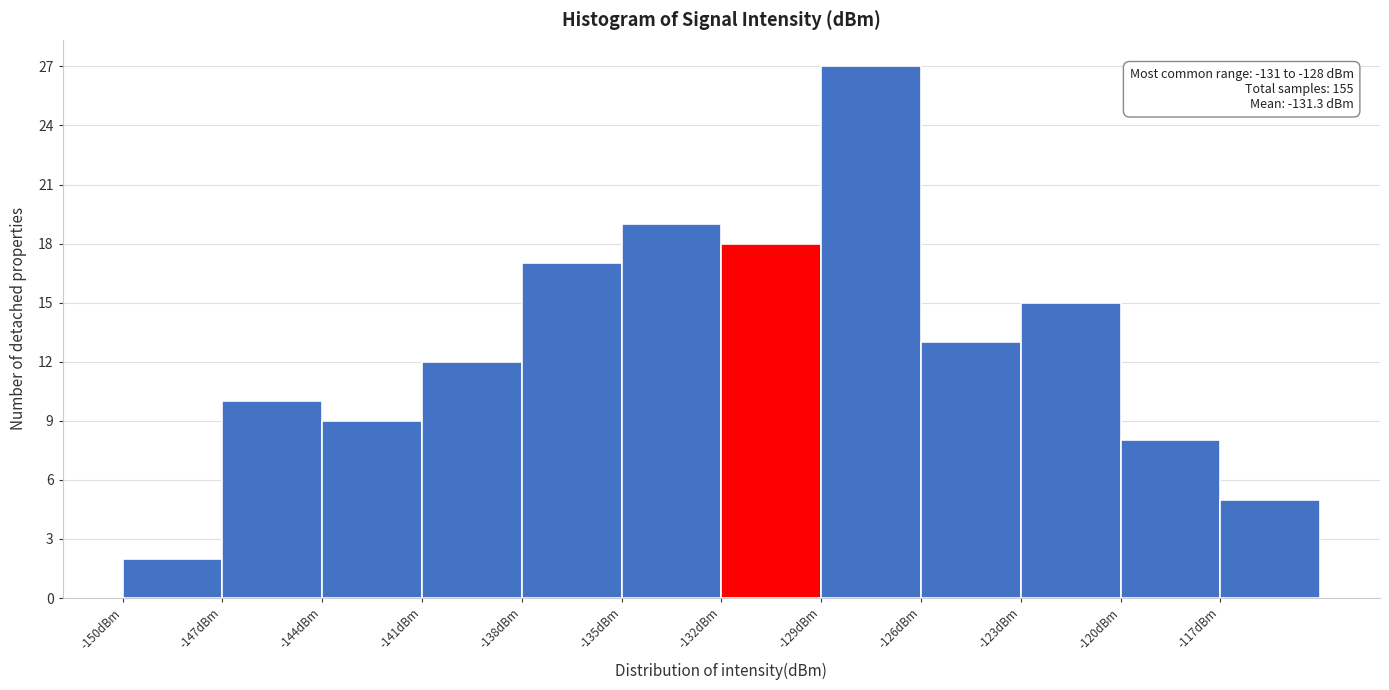

Over which range of the x-axis is the bar tallest?

-129 to -126